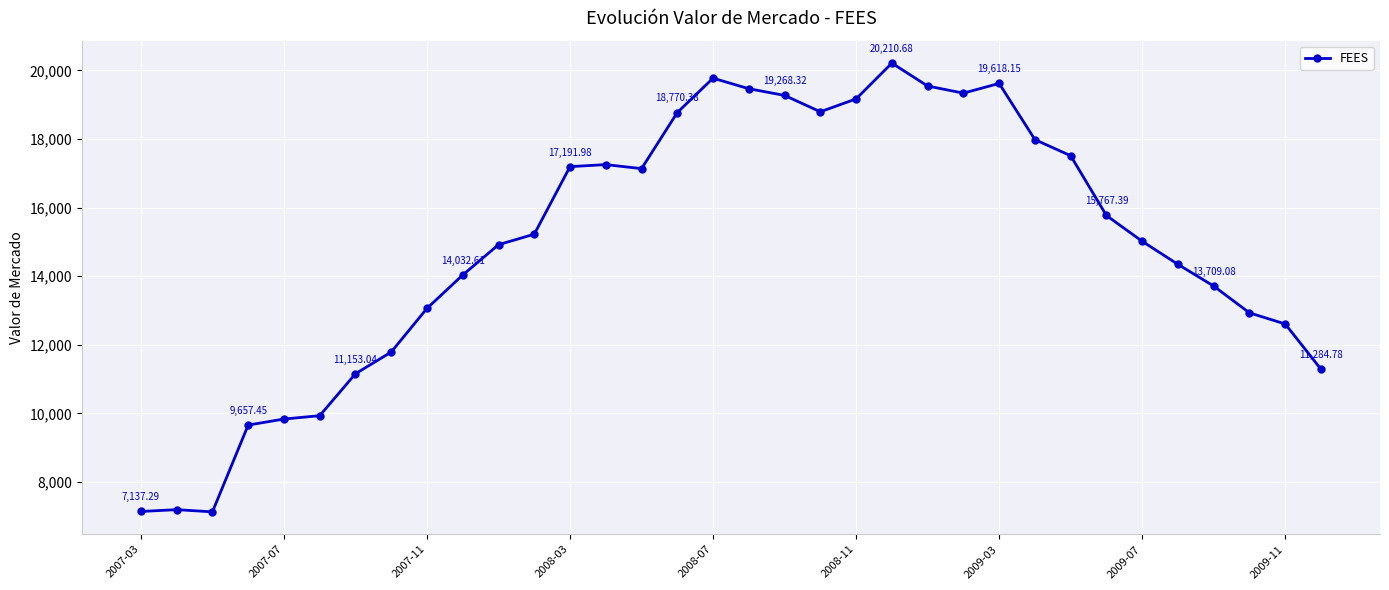

What is the average value?

14932.4